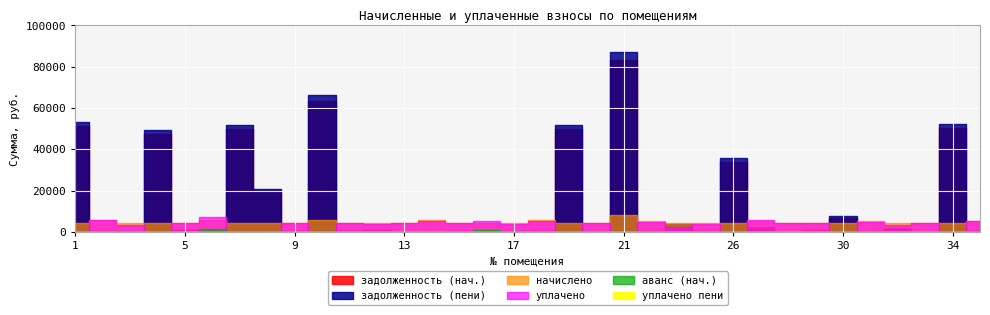

Is the value of задолженность (пени) at 6 greater than the value of уплачено at 9?

No